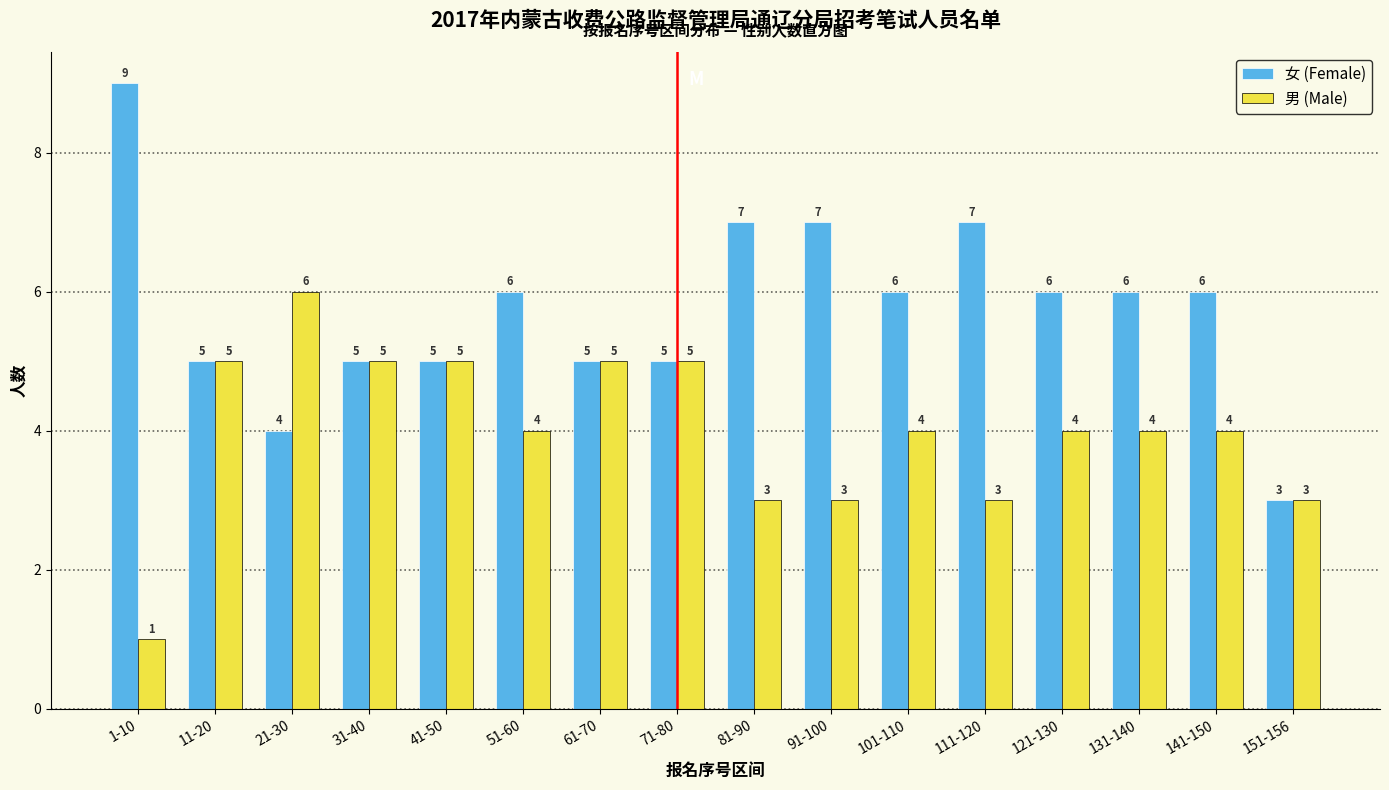

Reading left to right, what are all the values shown in this chart?

女 (Female): 1-10=9	11-20=5	21-30=4	31-40=5	41-50=5	51-60=6	61-70=5	71-80=5	81-90=7	91-100=7	101-110=6	111-120=7	121-130=6	131-140=6	141-150=6	151-156=3
男 (Male): 1-10=1	11-20=5	21-30=6	31-40=5	41-50=5	51-60=4	61-70=5	71-80=5	81-90=3	91-100=3	101-110=4	111-120=3	121-130=4	131-140=4	141-150=4	151-156=3